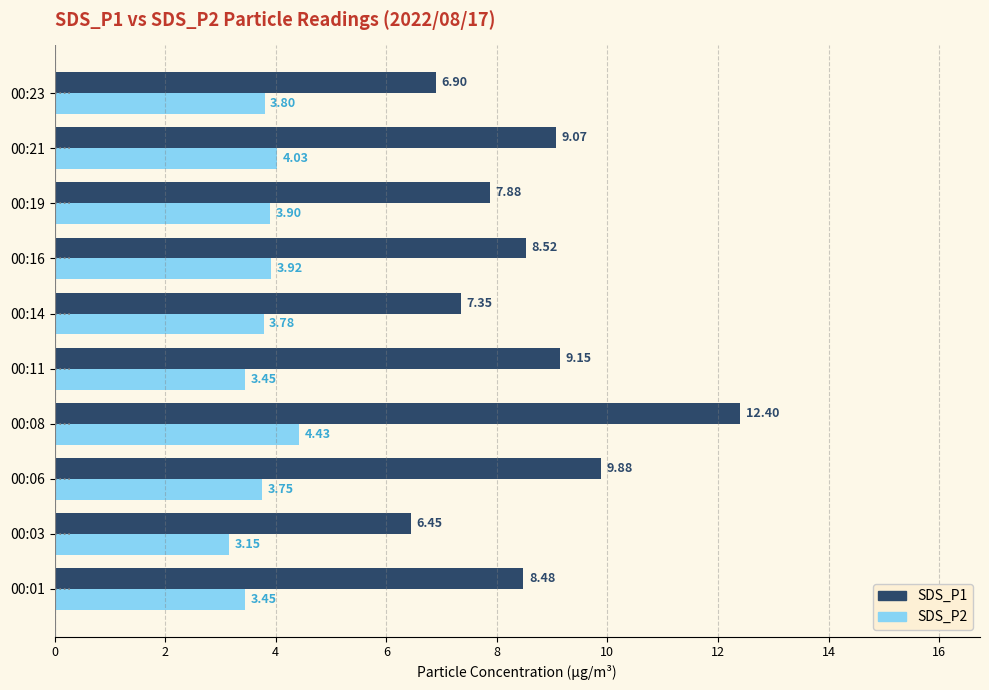

Which series has the largest total across all categories?

SDS_P1